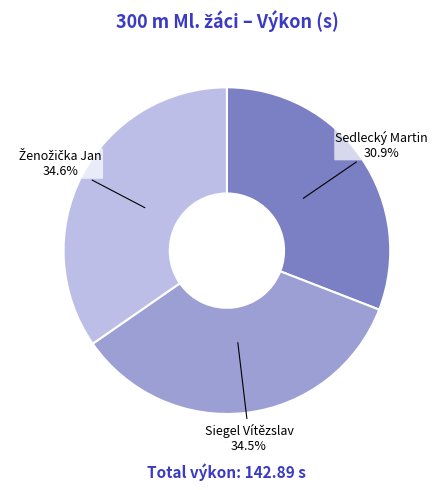

Count the number of slices in the pie.

3